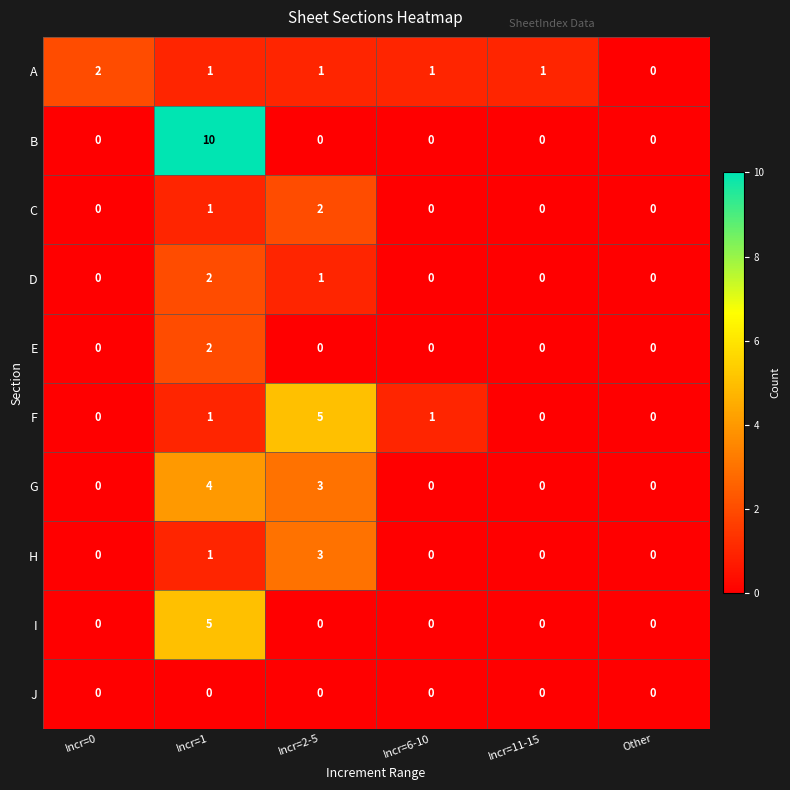

Which series has the largest range (max minus min)?

B